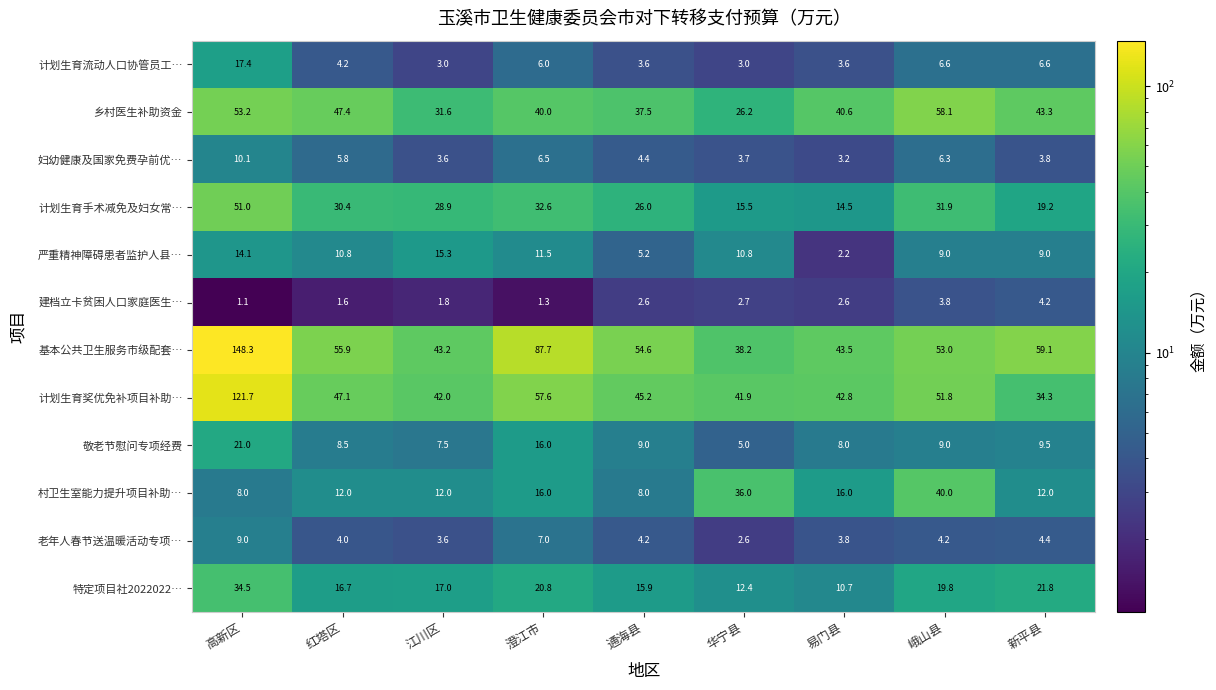

The 敬老节慰问专项经费 series shows 8.0 at 易门县. True or false?

True